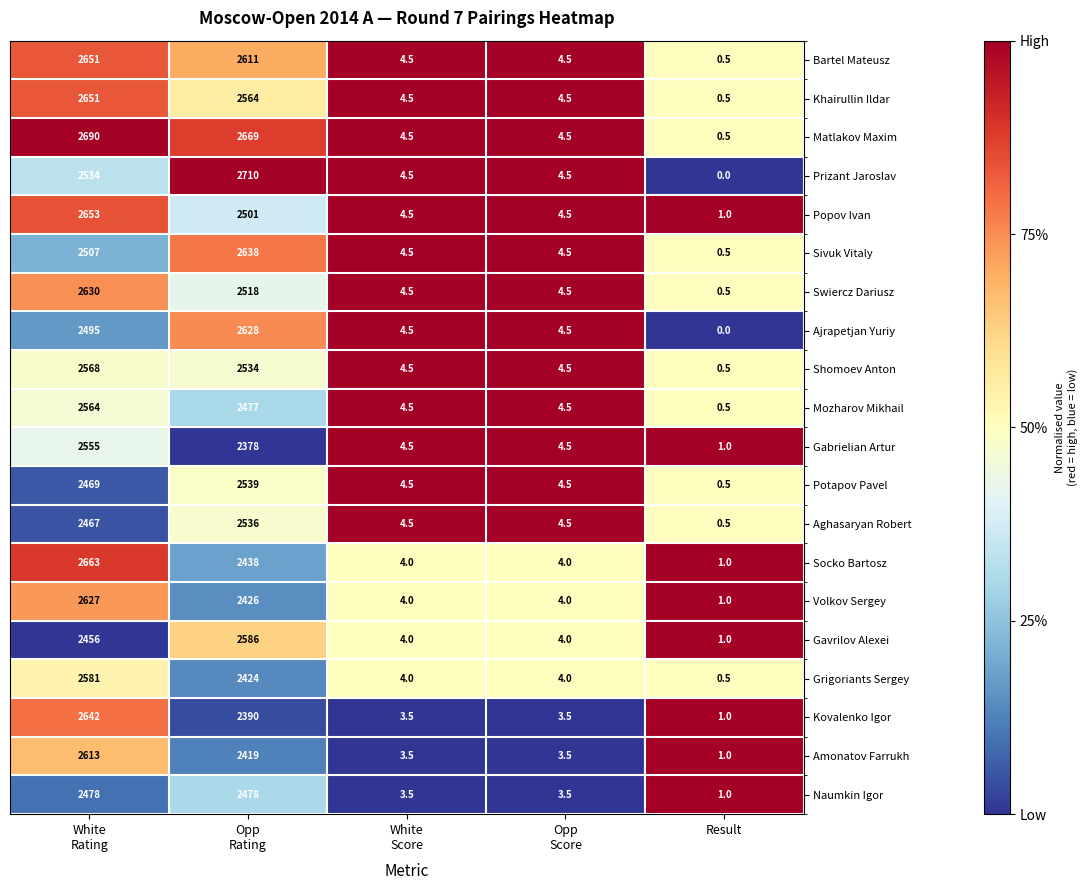

Which series has the largest total across all categories?

Matlakov Maxim